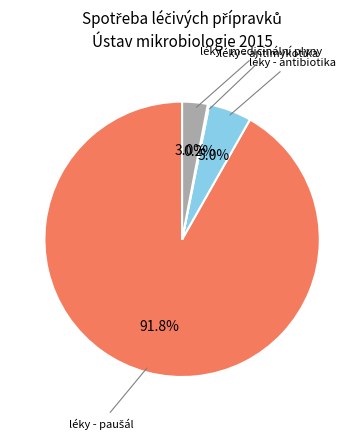

Is there any slice that represents more than half of the pie?

Yes